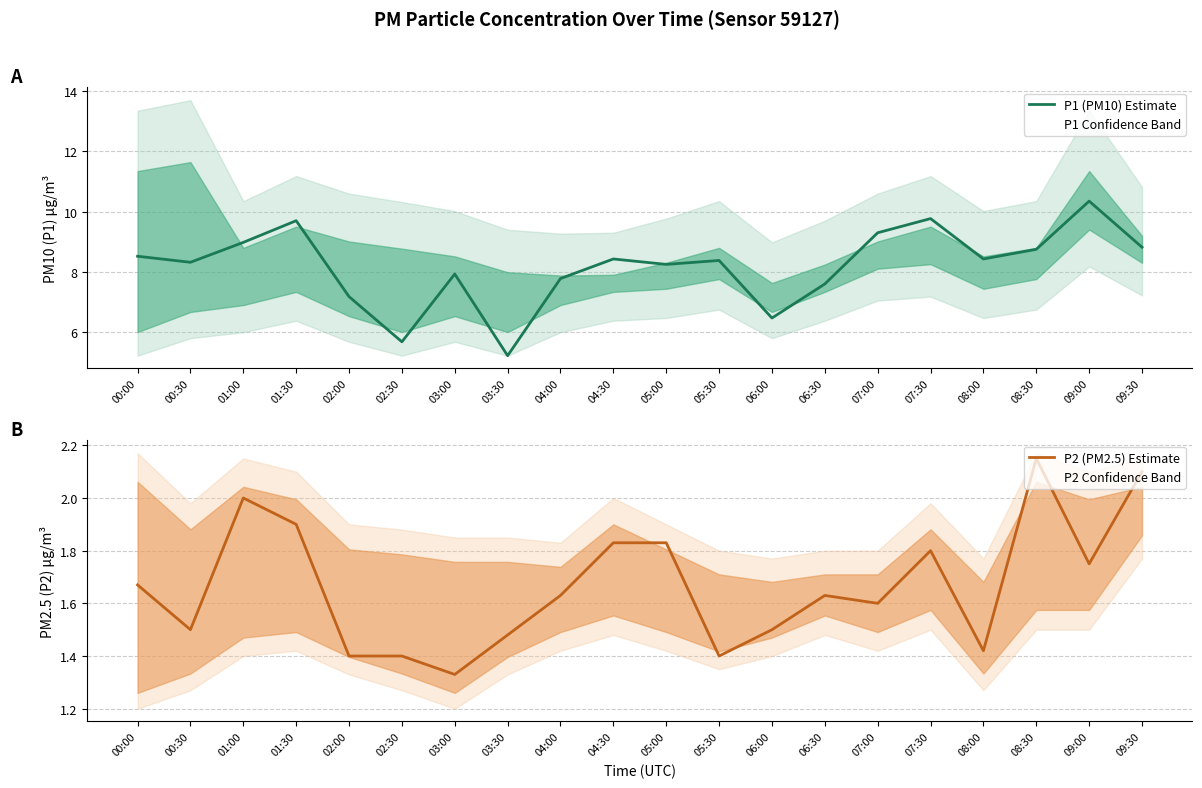

Rank the series by their average value, from highest to lowest.

P1 (PM10) Estimate, P2 (PM2.5) Estimate